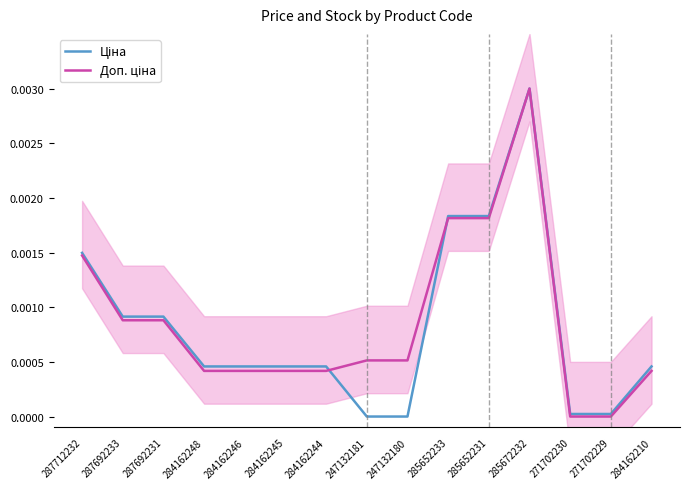

Rank the series by their average value, from highest to lowest.

Доп. ціна, Ціна